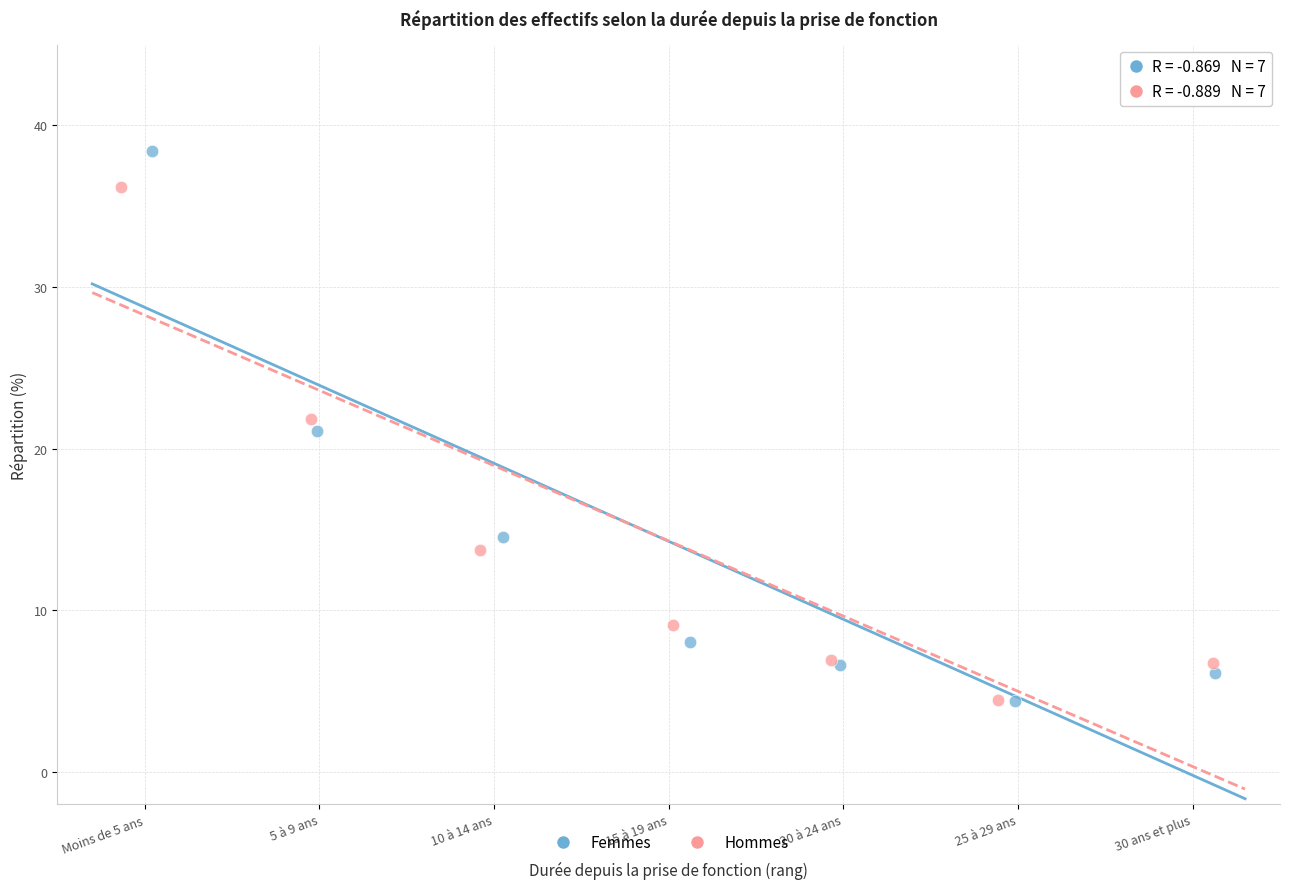

Which series reaches the maximum Y coordinate?

Femmes